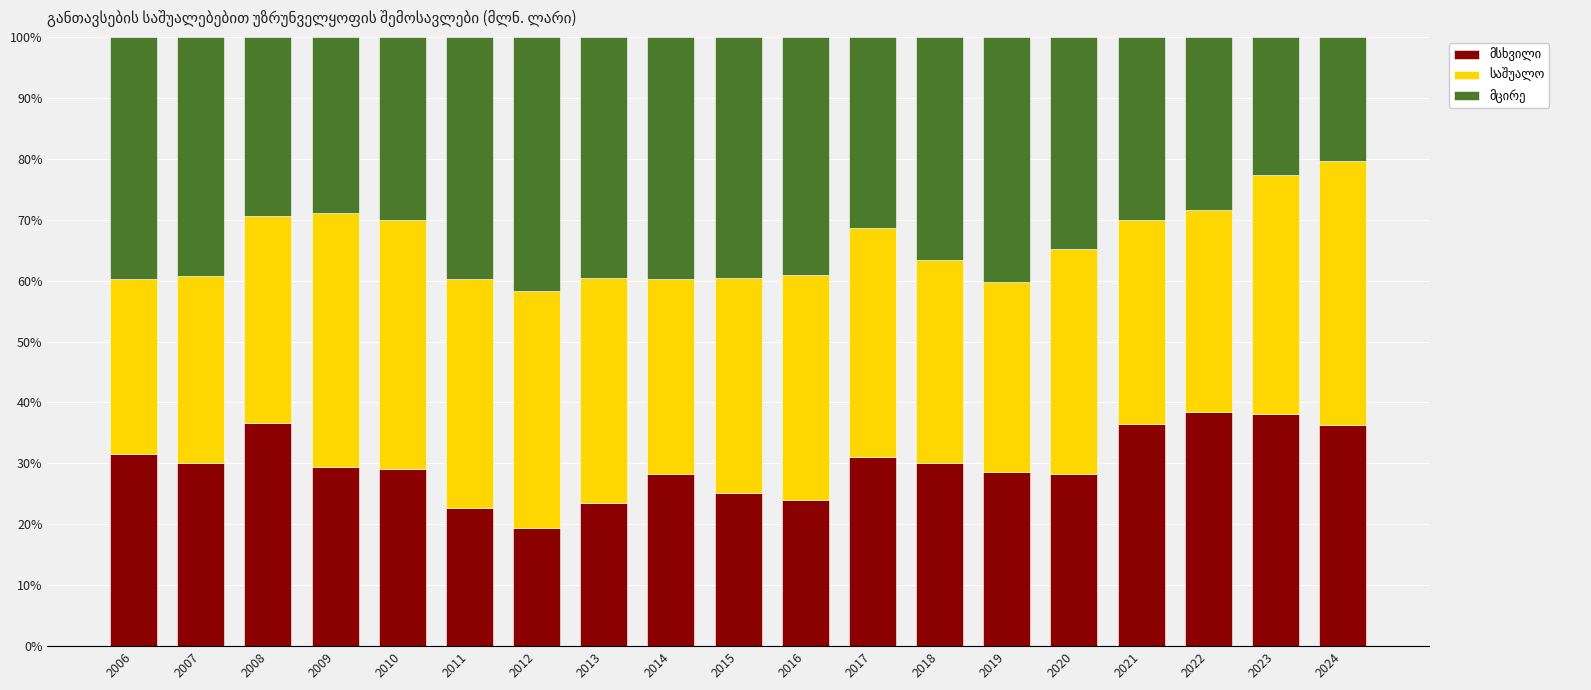

What is the total value across all series at 2023?

100.0